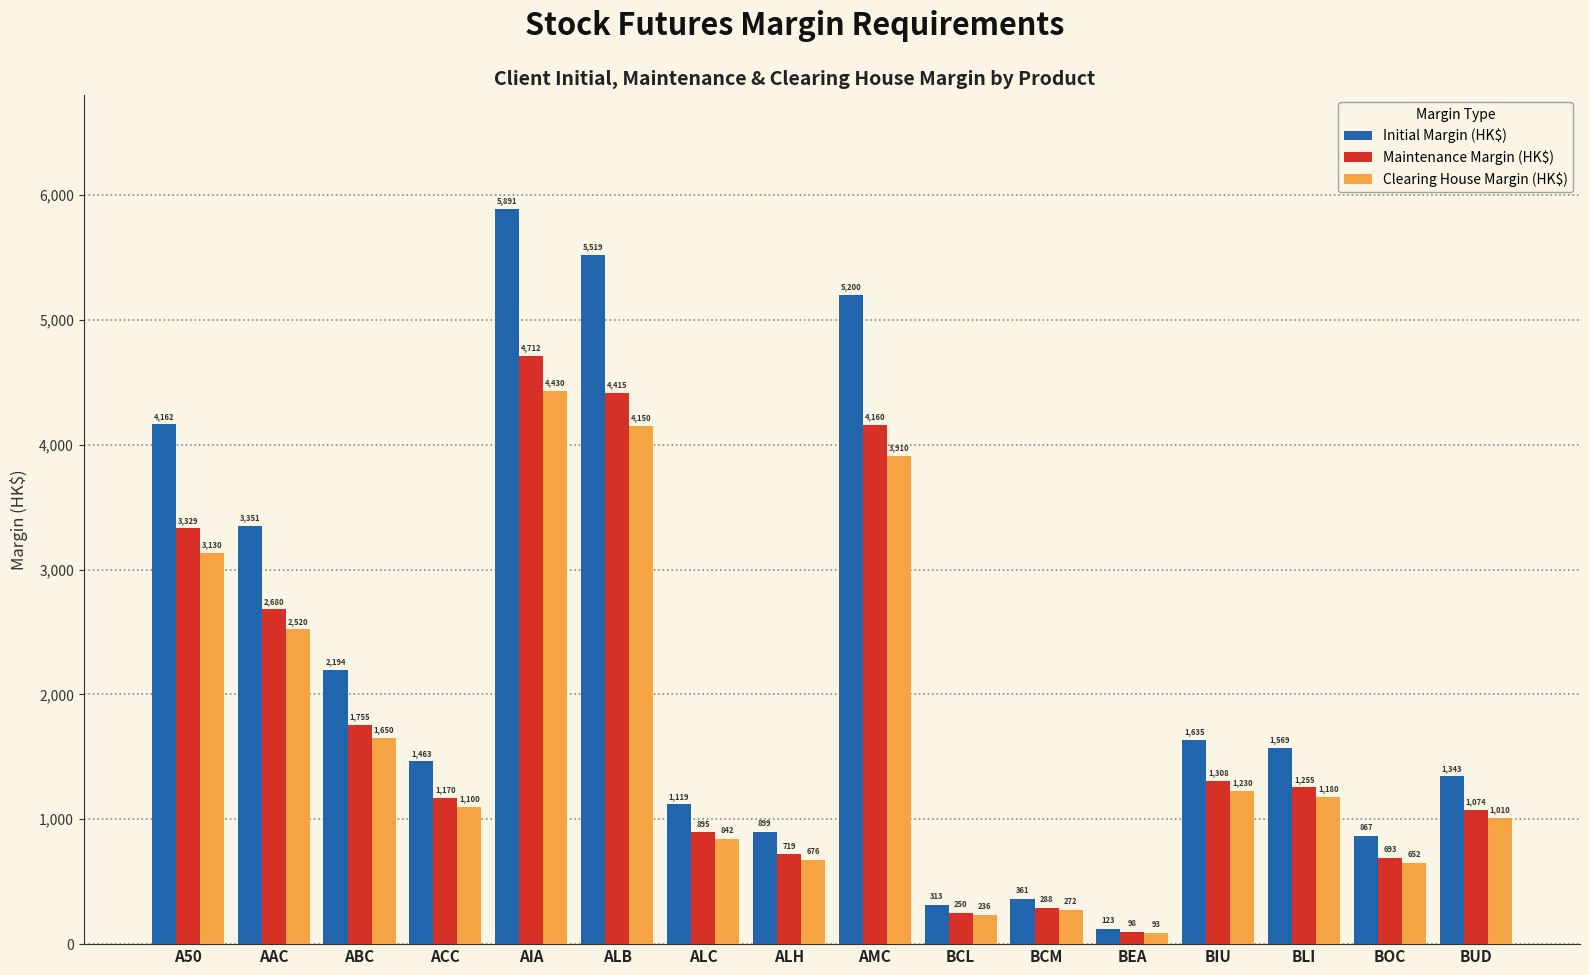

What position from the left is ALH?

8